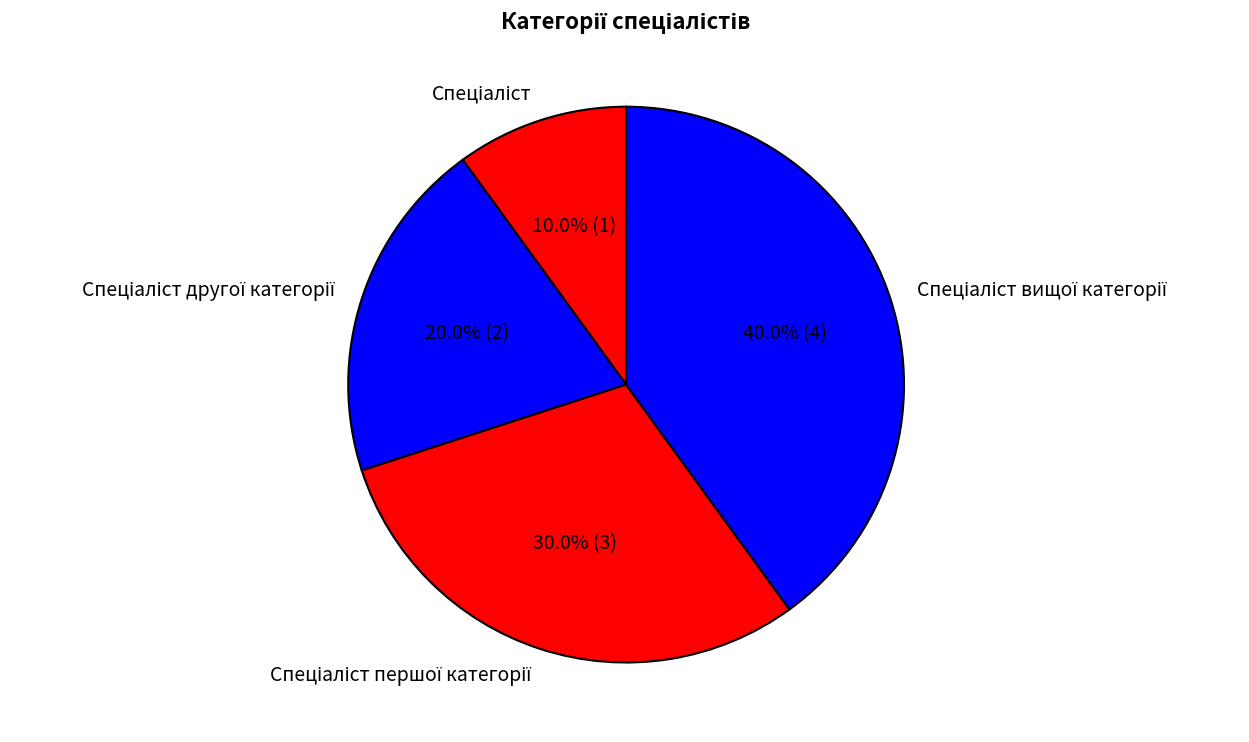

Is there a majority slice in this chart?

No